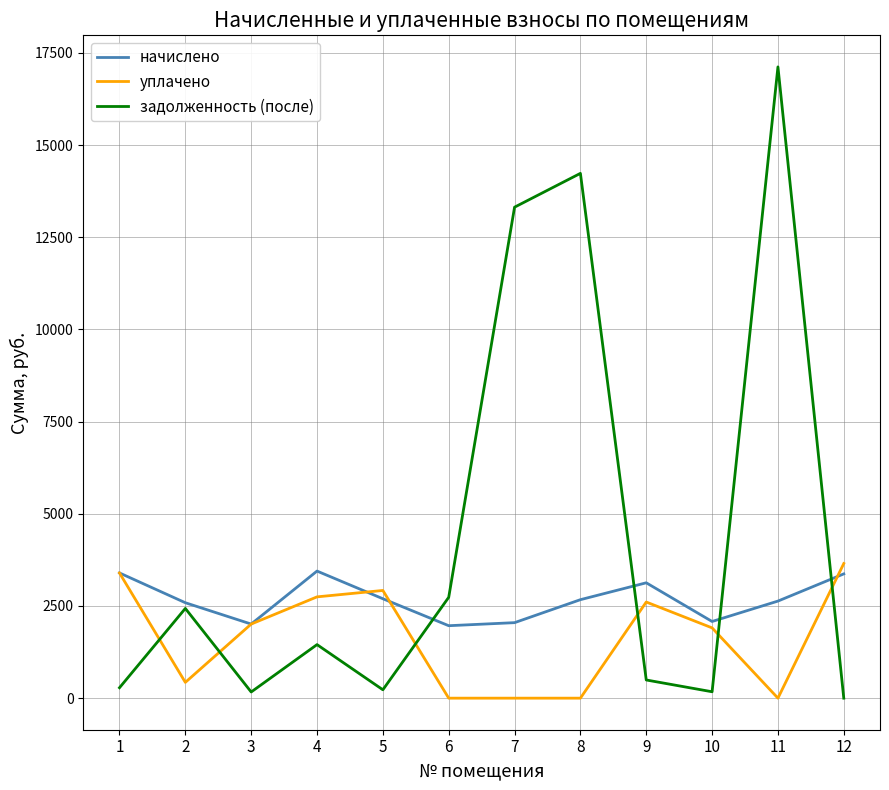

After their last crossing, which series has the higher values: задолженность (после) or начислено?

начислено